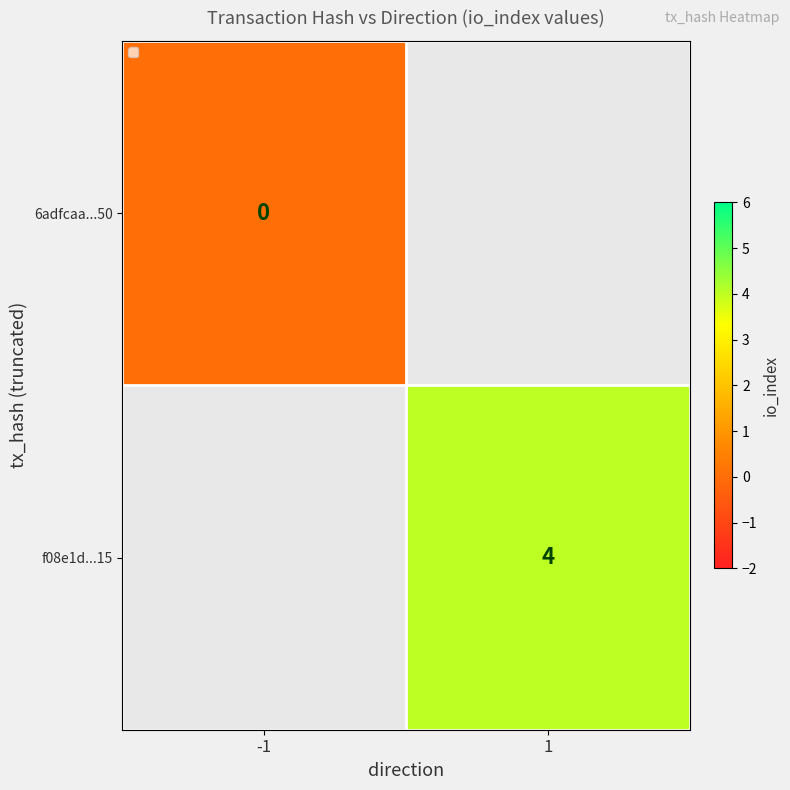

Count the number of categories in the chart.

2